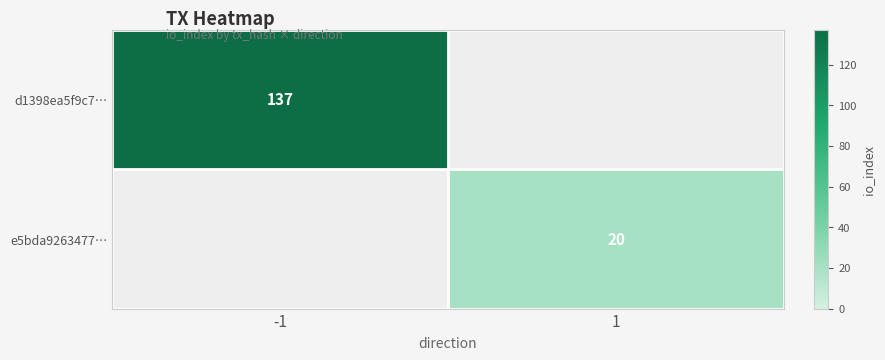

How many data points does each series have?

2